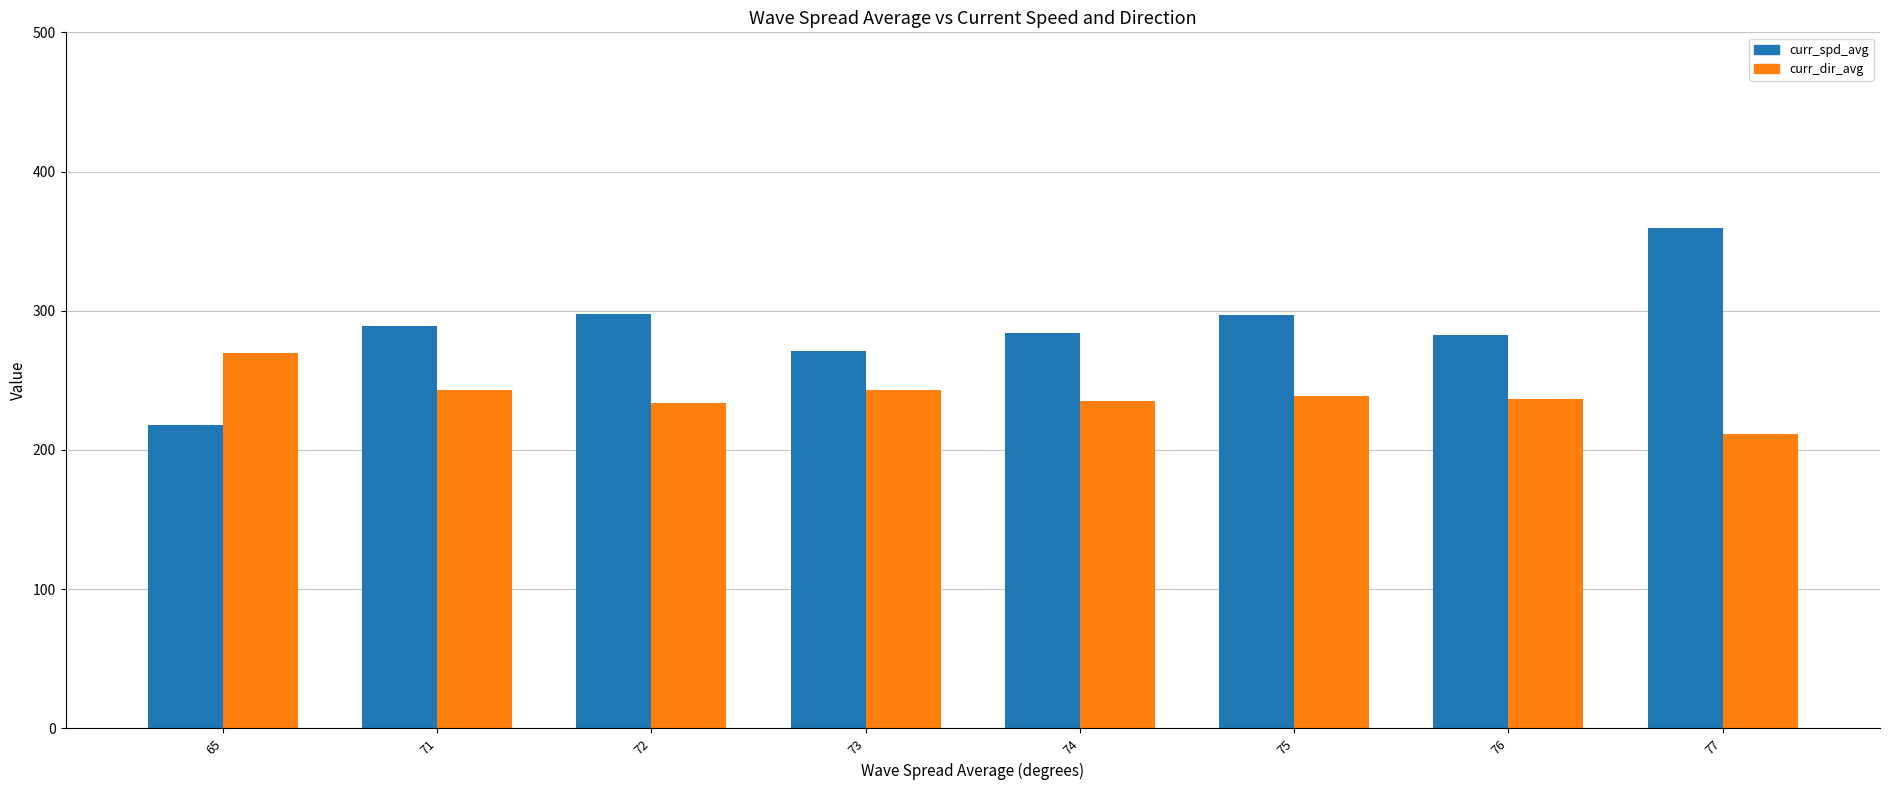

Rank the series by their average value, from lowest to highest.

curr_dir_avg, curr_spd_avg